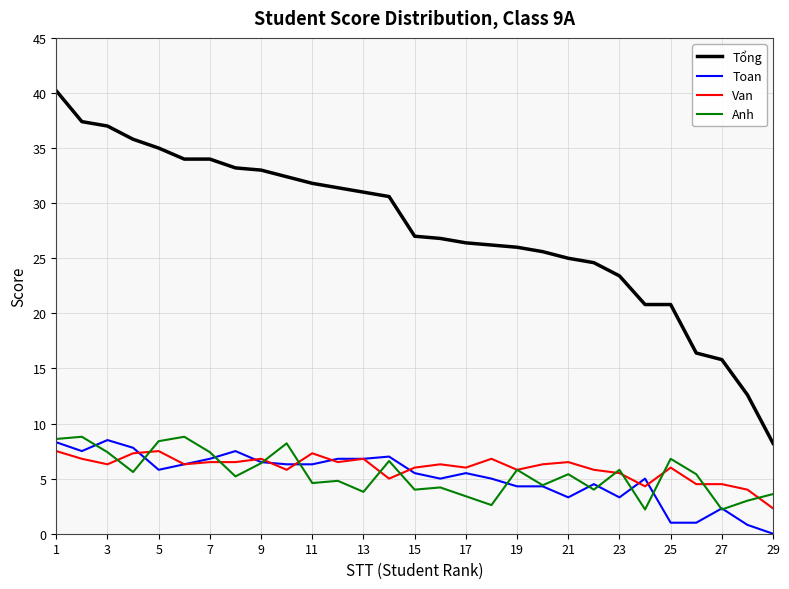

Reading right to left, list all the values displayed in this chart.

Tổng: 8.2	12.6	15.8	16.4	20.8	20.8	23.4	24.6	25.0	25.6	26.0	26.2	26.4	26.8	27.0	30.6	31.0	31.4	31.8	32.4	33.0	33.2	34.0	34.0	35.0	35.8	37.0	37.4	40.2
Toan: 0.0	0.8	2.3	1.0	1.0	5.0	3.3	4.5	3.3	4.3	4.3	5.0	5.5	5.0	5.5	7.0	6.8	6.8	6.3	6.3	6.5	7.5	6.8	6.3	5.8	7.8	8.5	7.5	8.3
Van: 2.3	4.0	4.5	4.5	6.0	4.3	5.5	5.8	6.5	6.3	5.8	6.8	6.0	6.3	6.0	5.0	6.8	6.5	7.3	5.8	6.8	6.5	6.5	6.3	7.5	7.3	6.3	6.8	7.5
Anh: 3.6	3.0	2.2	5.4	6.8	2.2	5.8	4.0	5.4	4.4	5.8	2.6	3.4	4.2	4.0	6.6	3.8	4.8	4.6	8.2	6.4	5.2	7.4	8.8	8.4	5.6	7.4	8.8	8.6